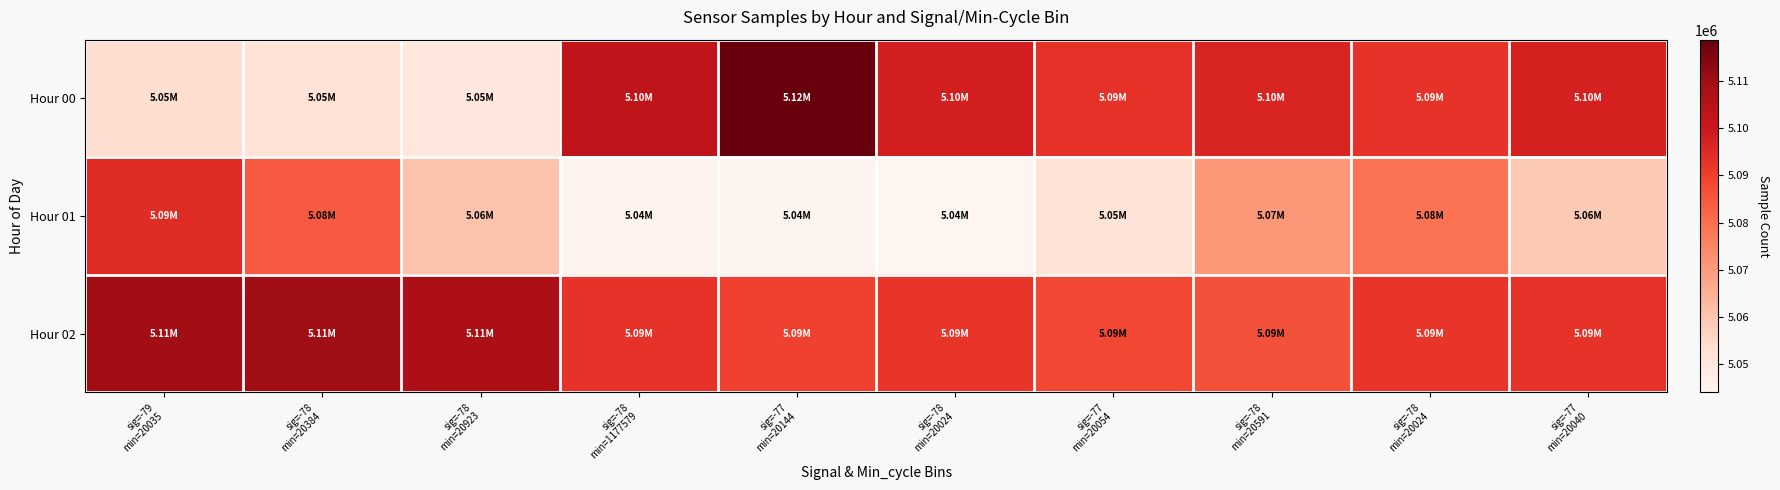

Rank the series by their average value, from lowest to highest.

Hour 01, Hour 00, Hour 02